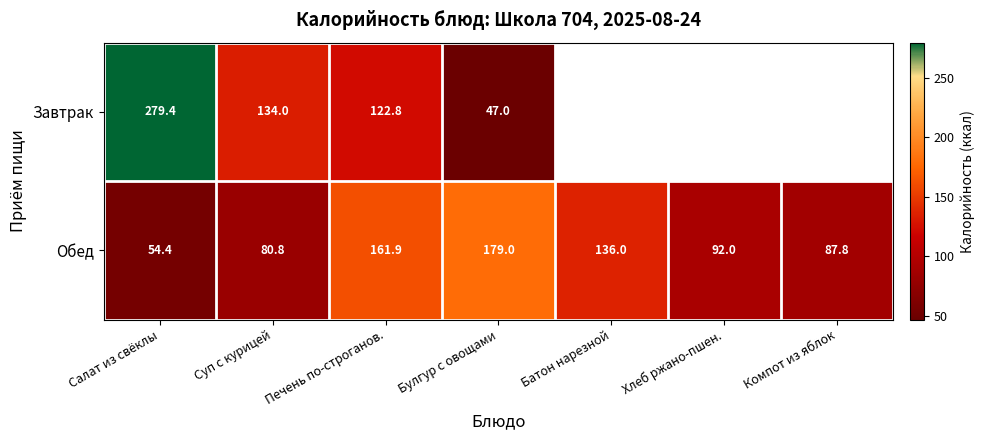

How many series are shown in this chart?

2